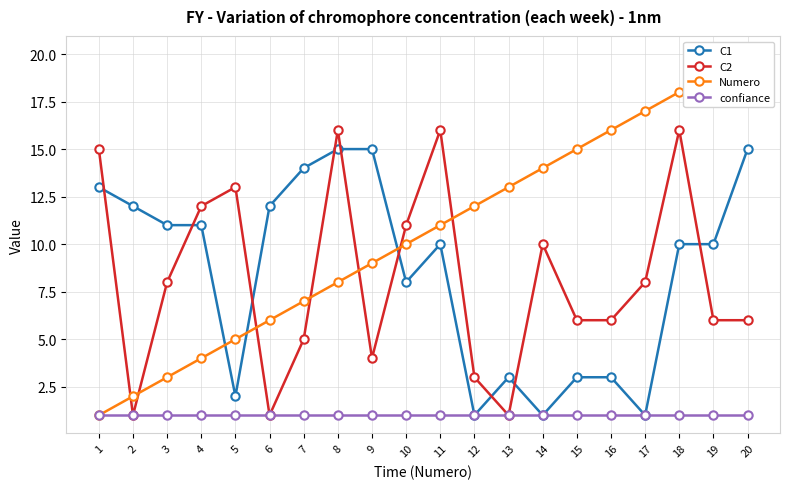

The C2 series shows 10 at 14. True or false?

True